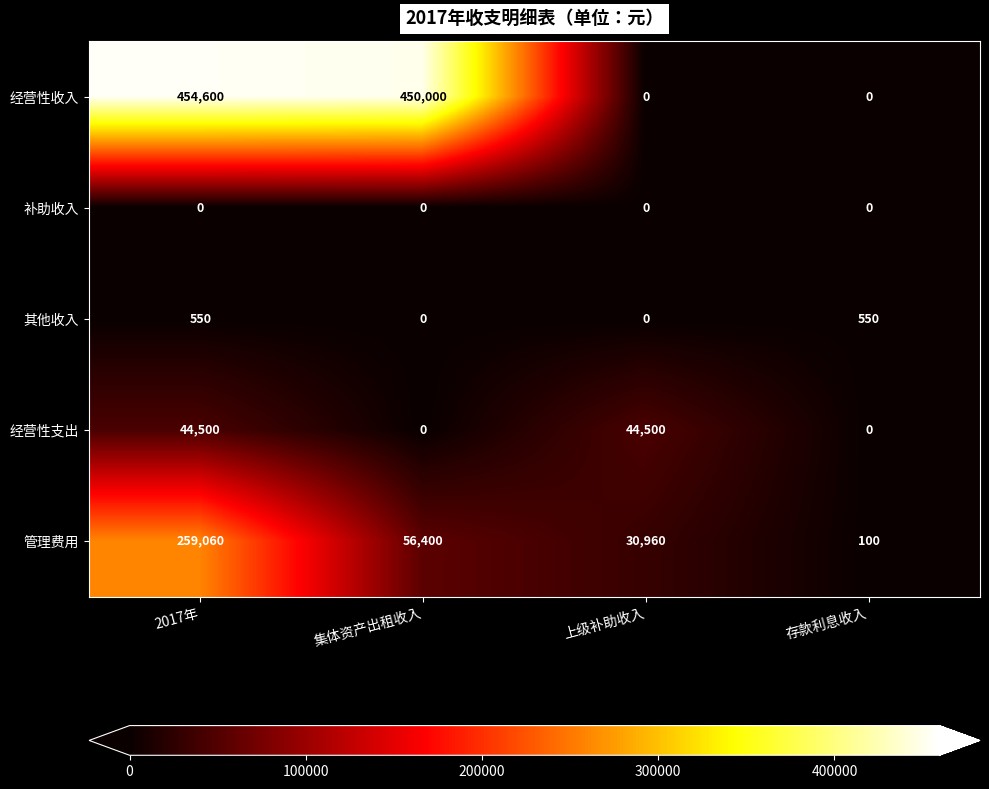

Between 集体资产出租收入 and 存款利息收入, which series saw the biggest shift?

经营性收入